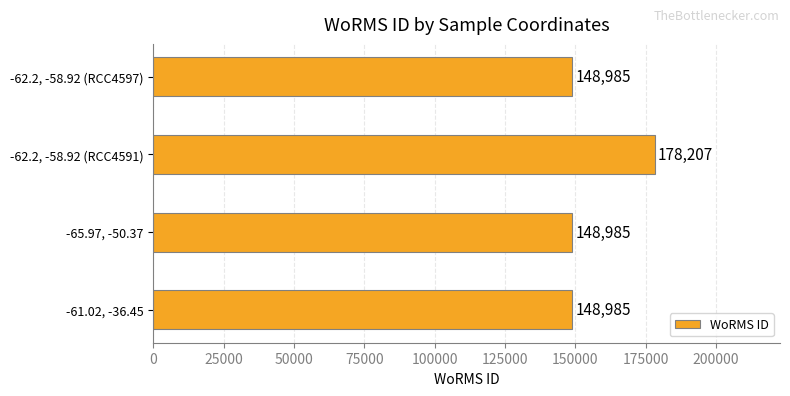

What is the sum of all values?

625162